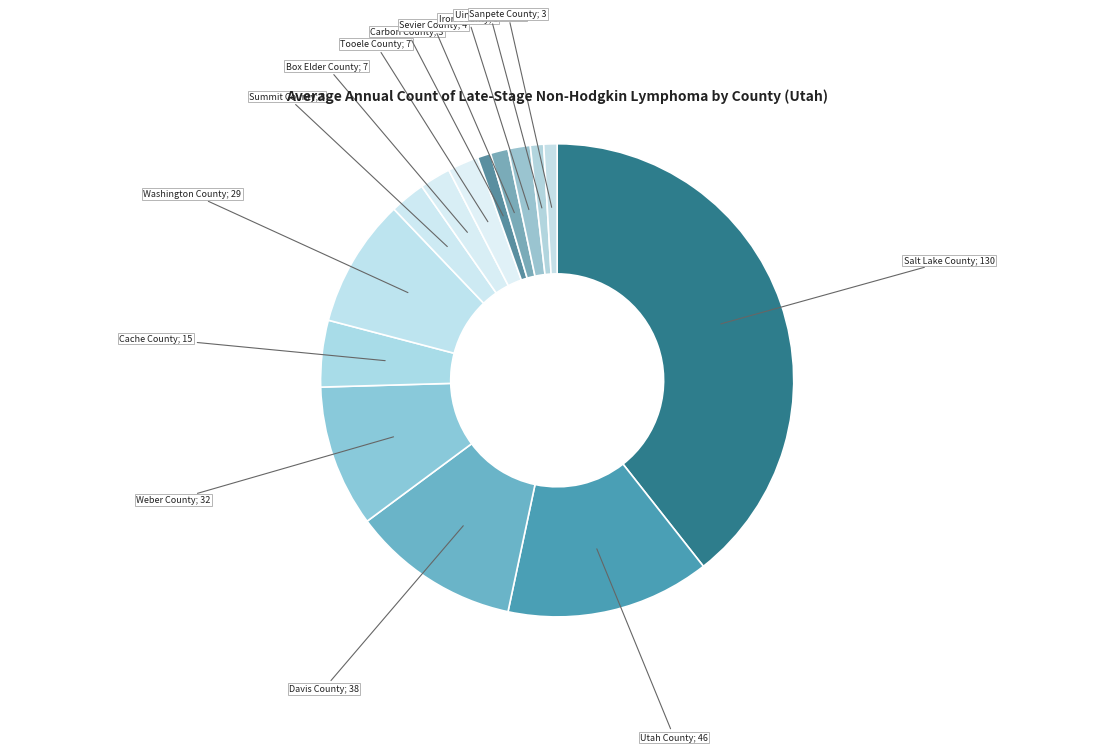

Is there a majority slice in this chart?

No